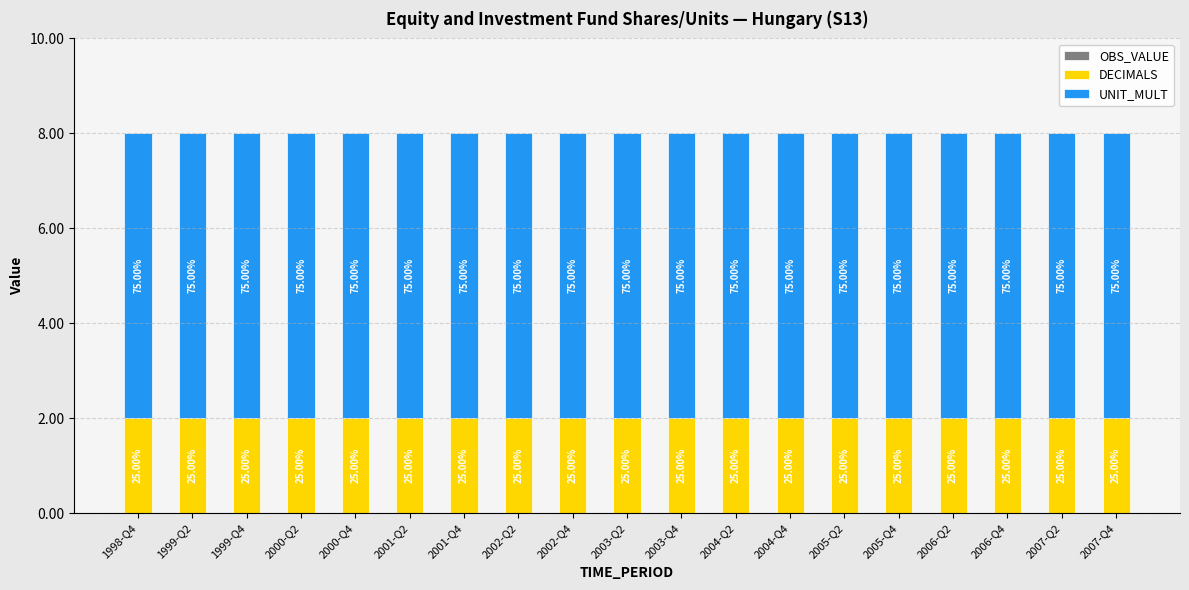

How many bars are there in total?

19